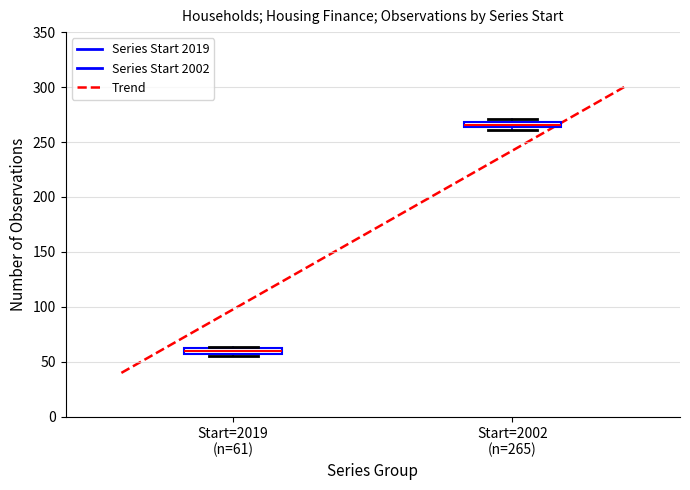

Where does the median line of the box for Start=2019 (n=61) sit on the y-axis? The values are not printed on the chart, so give them approximately, as read against the axis.

60